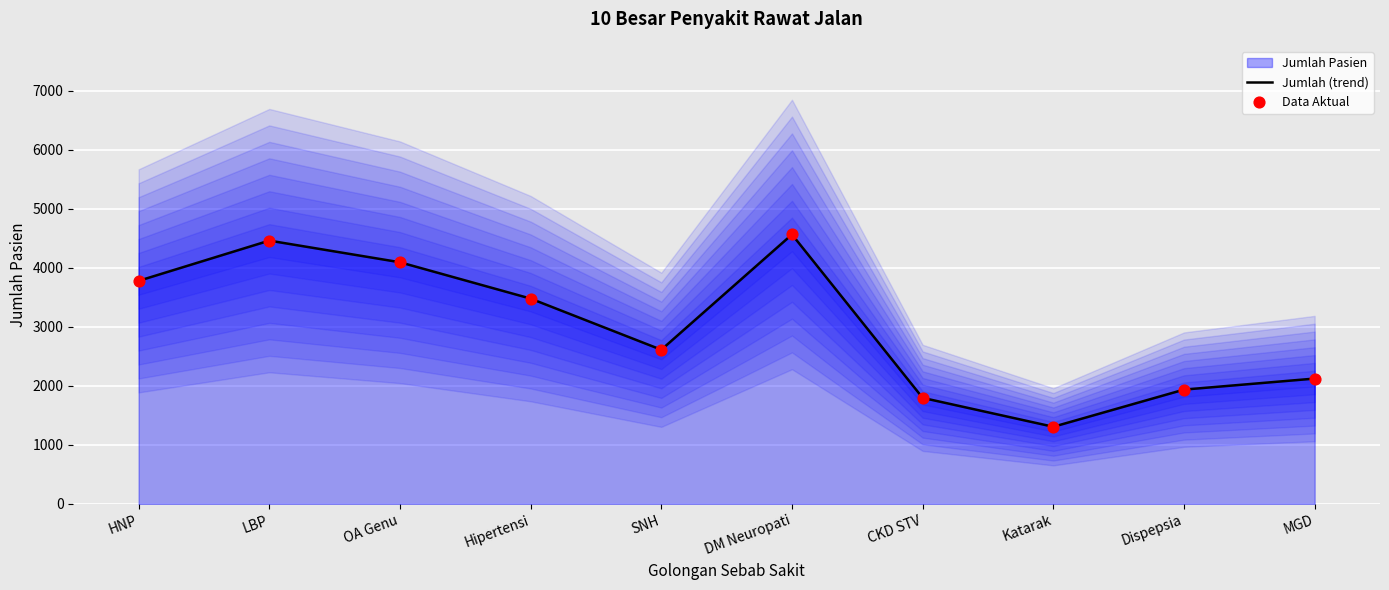

At which category is the sum across all series the highest?

DM Neuropati